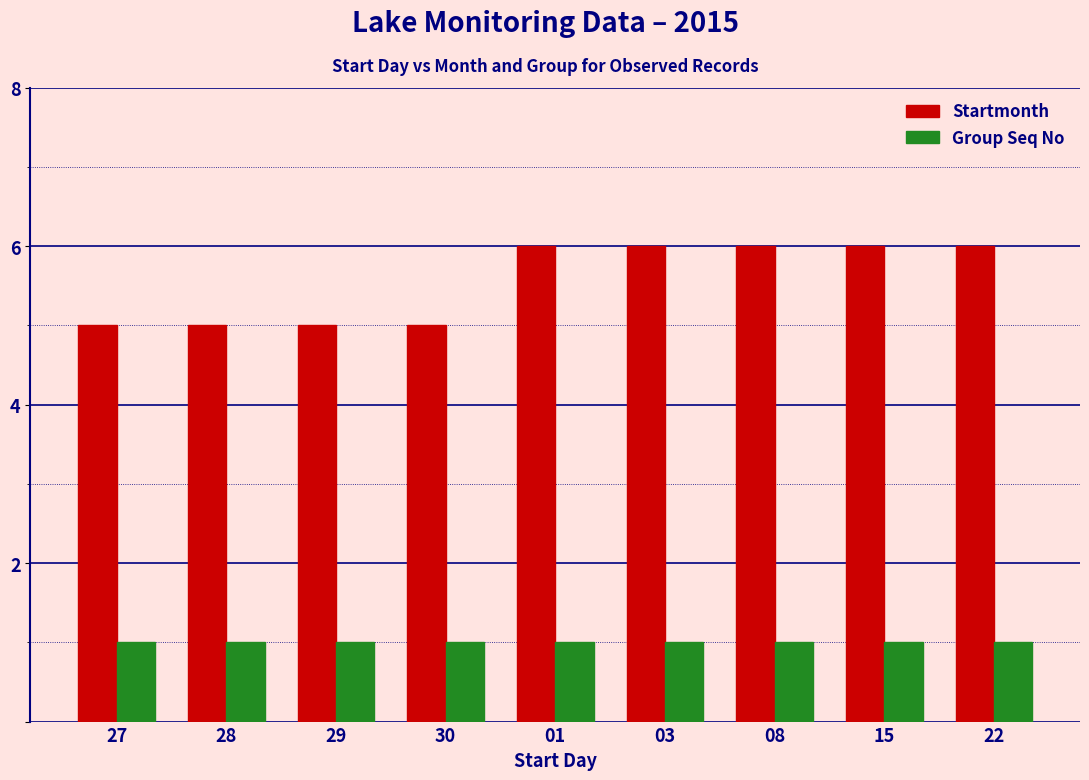

What is the maximum value for Startmonth?

6